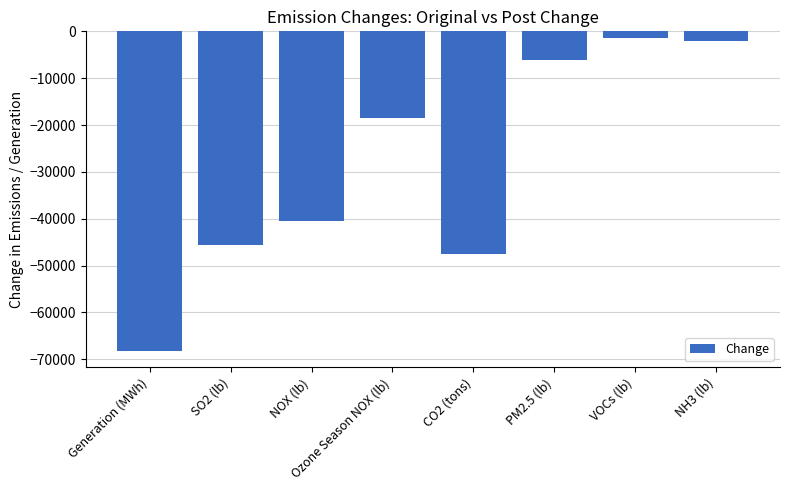

Reading right to left, list all the values displayed in this chart.

NH3 (lb)=-1970	VOCs (lb)=-1440	PM2.5 (lb)=-6020	CO2 (tons)=-47520	Ozone Season NOX (lb)=-18590	NOX (lb)=-40420	SO2 (lb)=-45550	Generation (MWh)=-68310